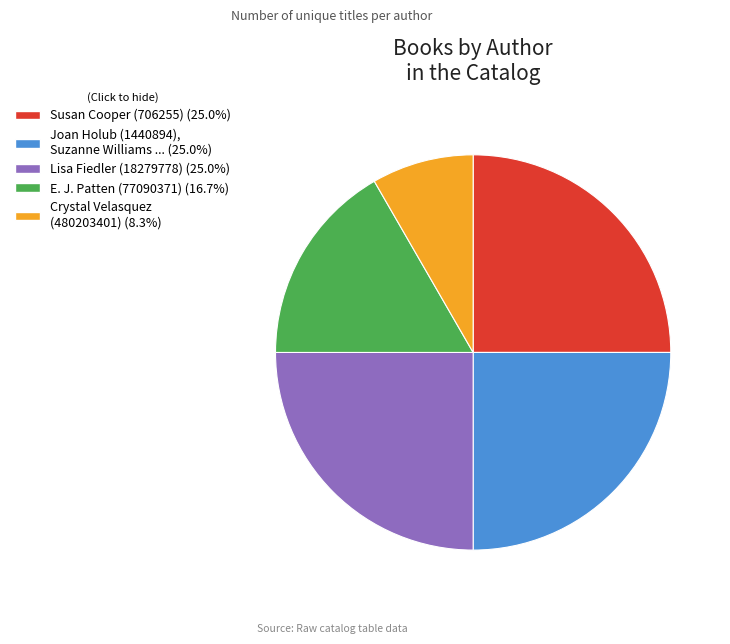

Does Crystal Velasquez (480203401) account for over 50% of the chart?

No